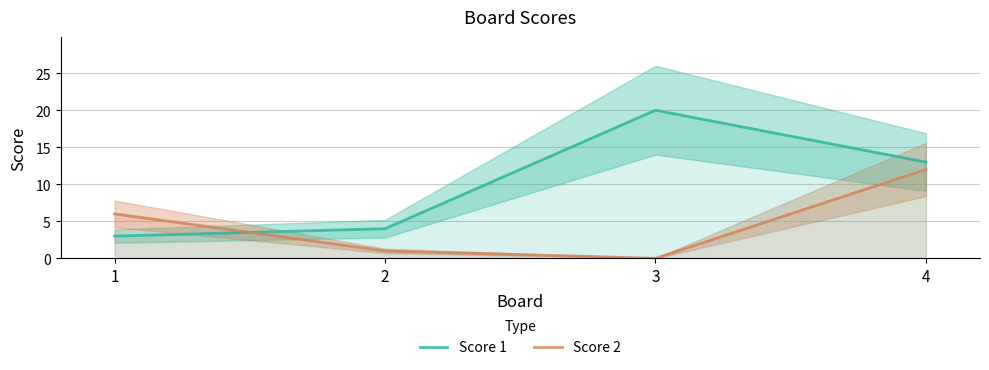

How many lines are shown in the chart?

2